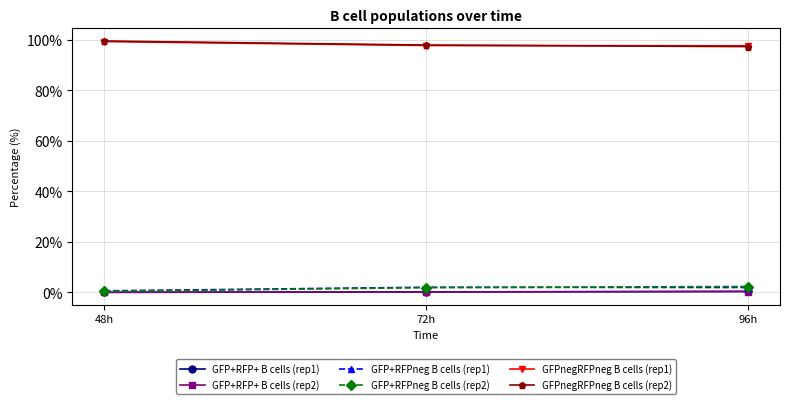

At how many categories does at least one series exceed 91?

3